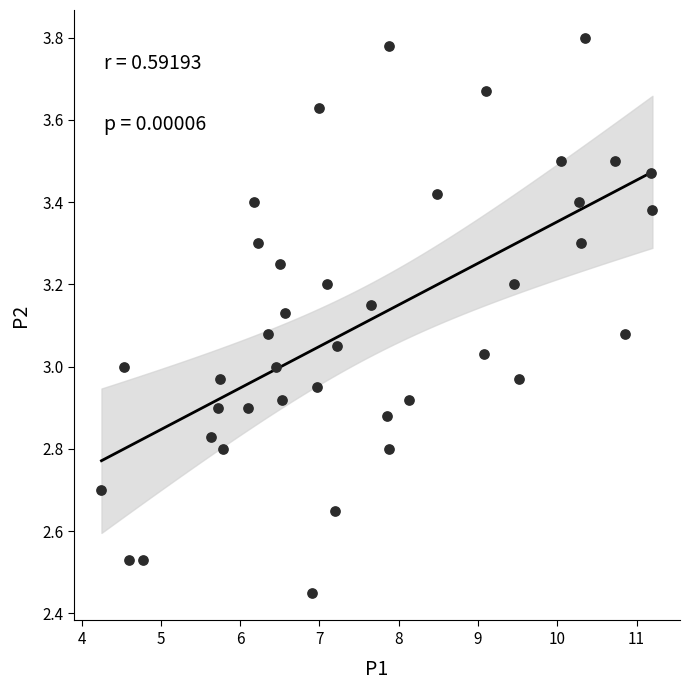

What is the range of X values (max minus min)?

6.9